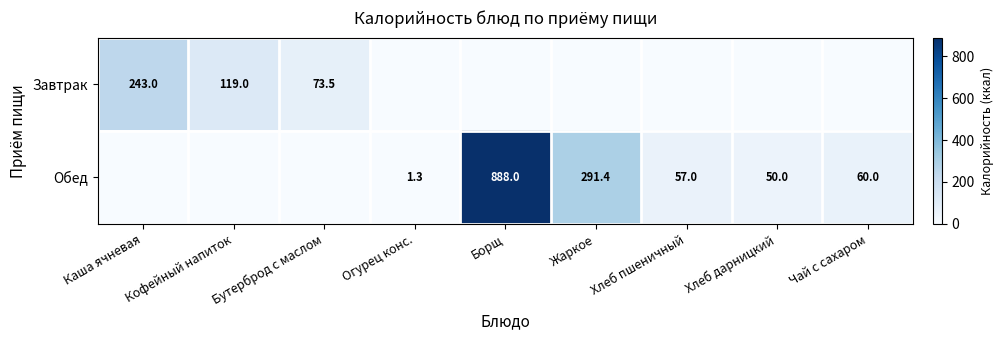

Is it true that Обед equals 467.5 at Борщ?

False